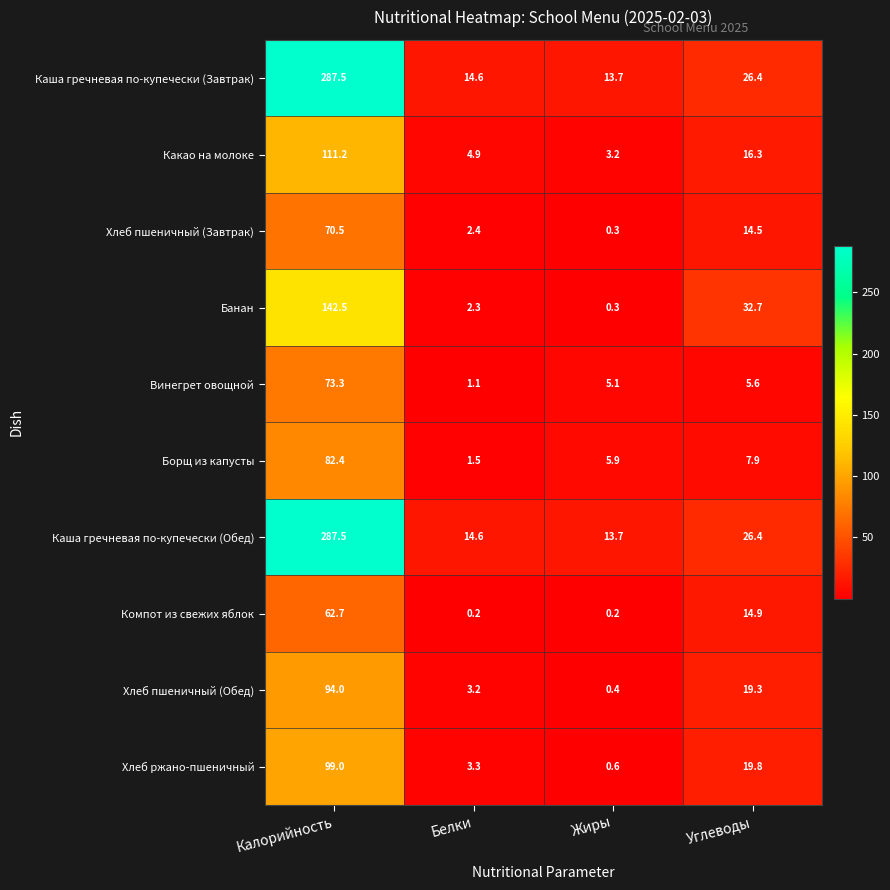

Rank the categories by Хлеб пшеничный (Завтрак) value from lowest to highest.

Жиры, Белки, Углеводы, Калорийность